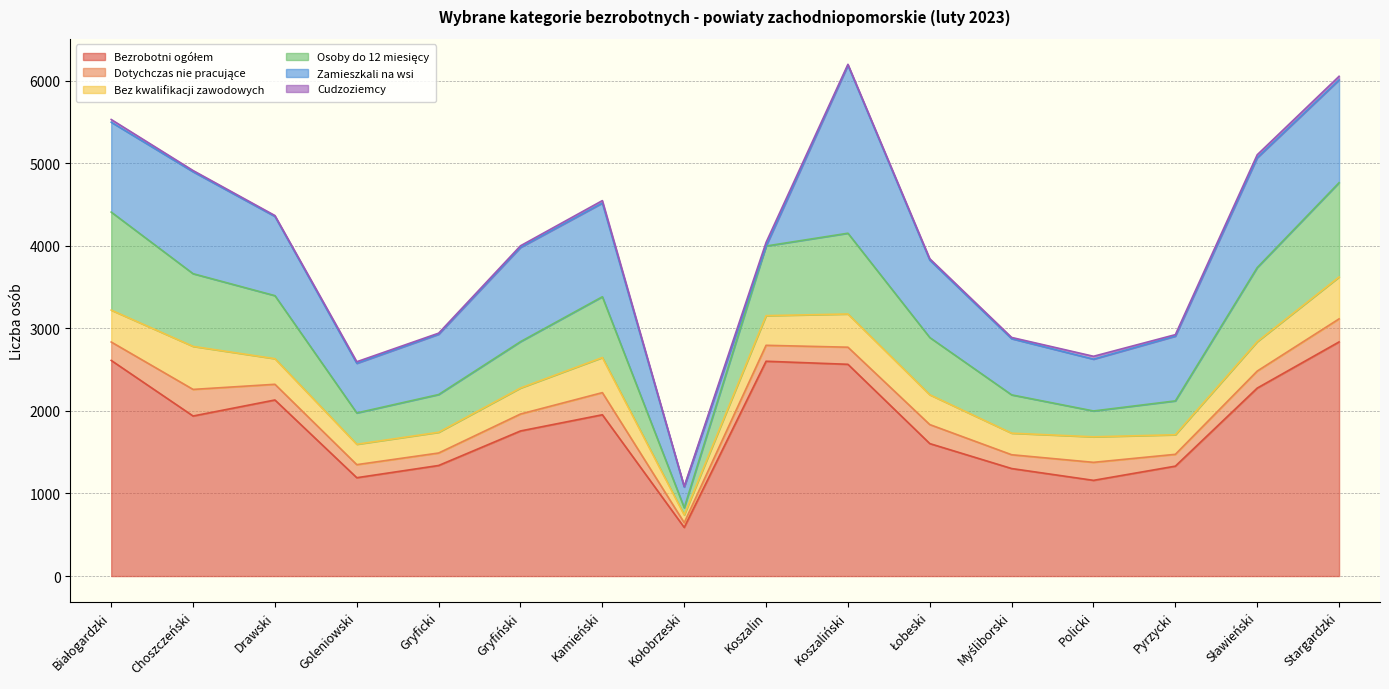

The value of Cudzoziemcy at Kołobrzeski is 14. True or false?

False